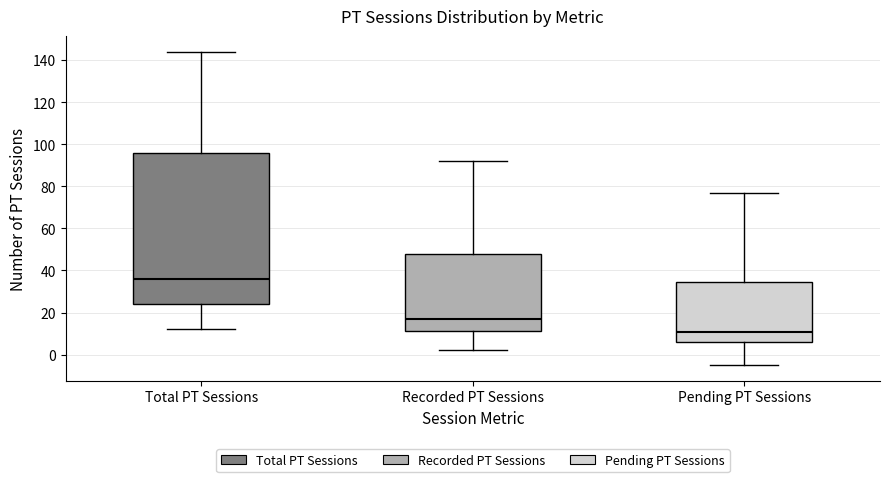

Reading left to right, read every box against the y-axis: the position of its median line, the range the box covers, and the ends of its whiskers. The values are not printed on the chart, so give them approximately, as read against the axis.

Total PT Sessions: median 36, box 24 to 96, whiskers 12 to 144
Recorded PT Sessions: median 18, box 12 to 48, whiskers 2 to 92
Pending PT Sessions: median 10, box 6 to 34, whiskers -4 to 78